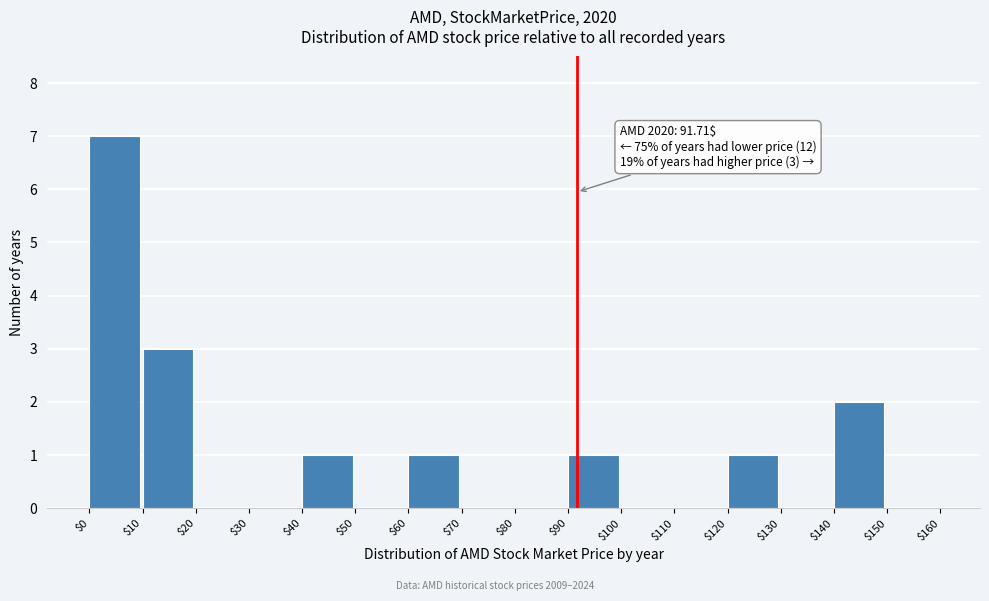

Over which range of the x-axis is the bar tallest?

$0 to $10